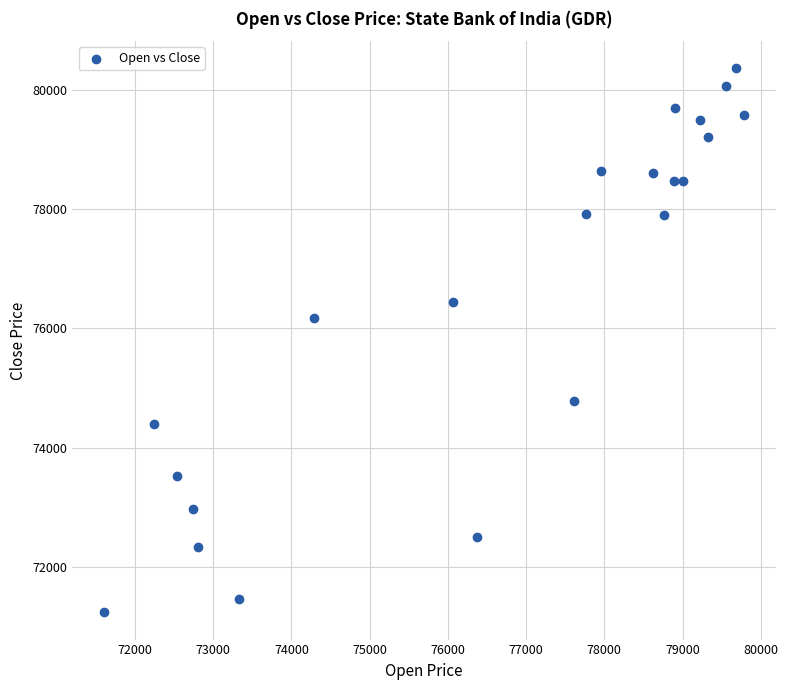

What is the range of Y values (max minus min)?

9117